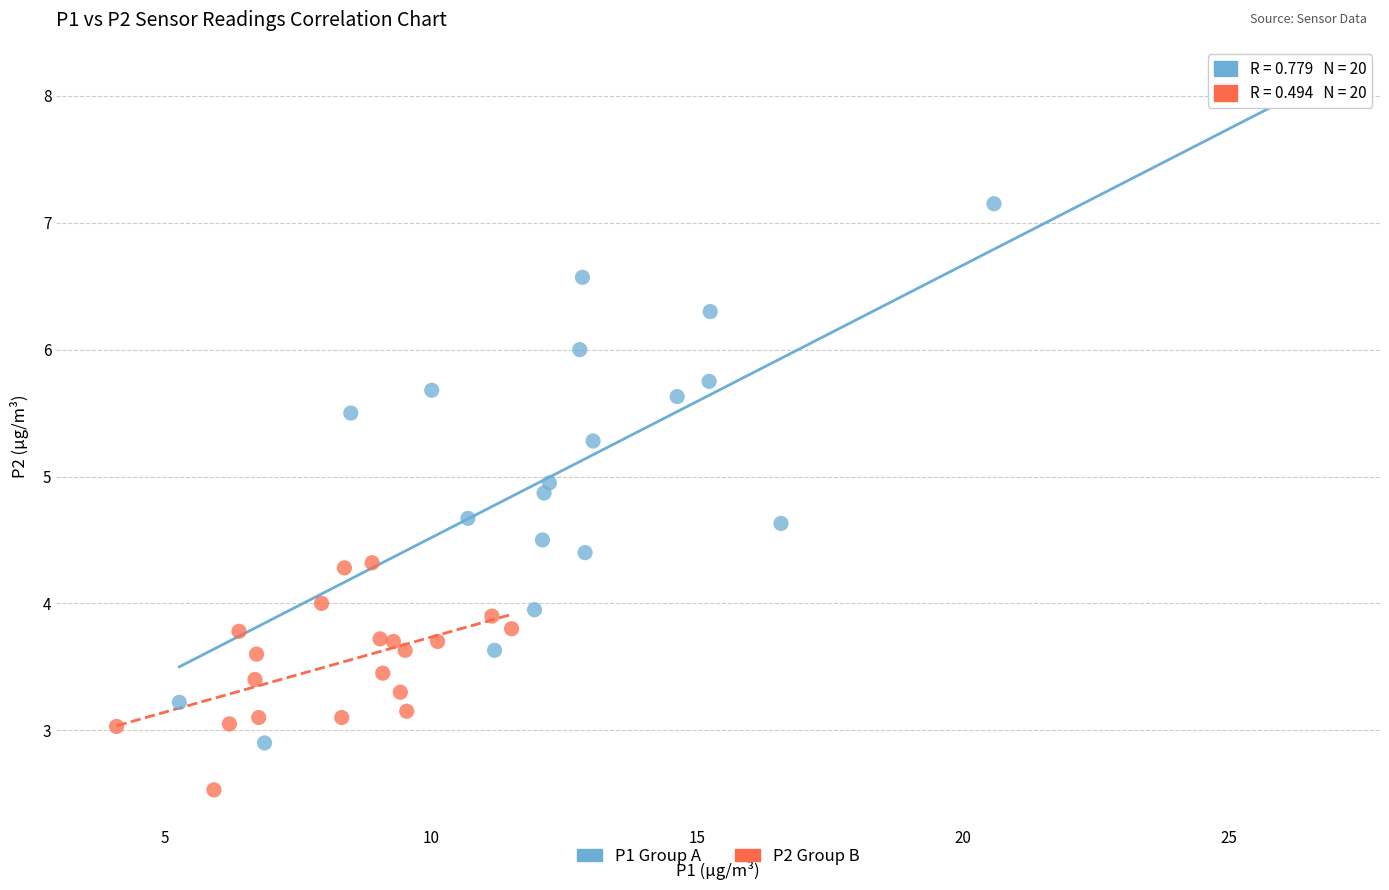

Which series has the largest Y range (max minus min)?

P1 Group A